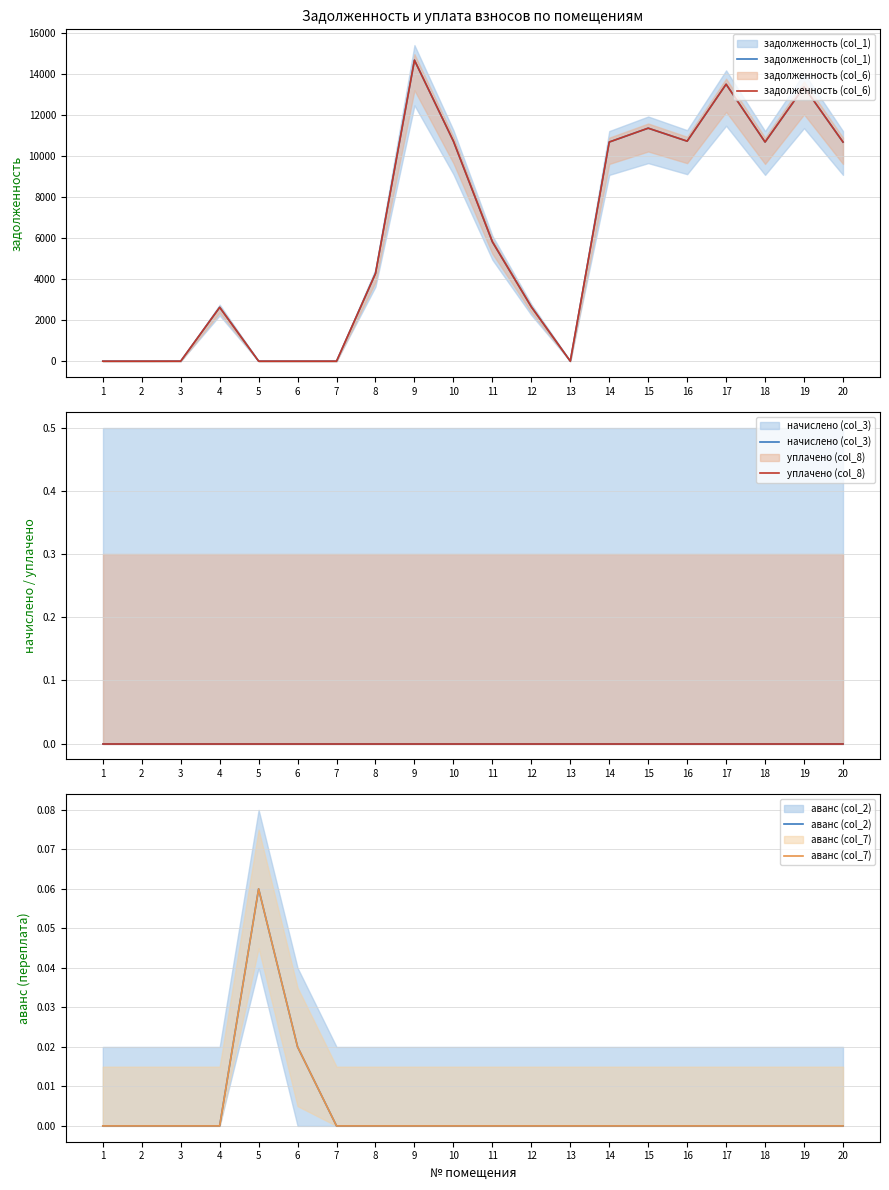

Rank the series by their maximum value, from highest to lowest.

задолженность (col_1), задолженность (col_6), аванс (col_2), аванс (col_7), начислено (col_3), уплачено (col_8)